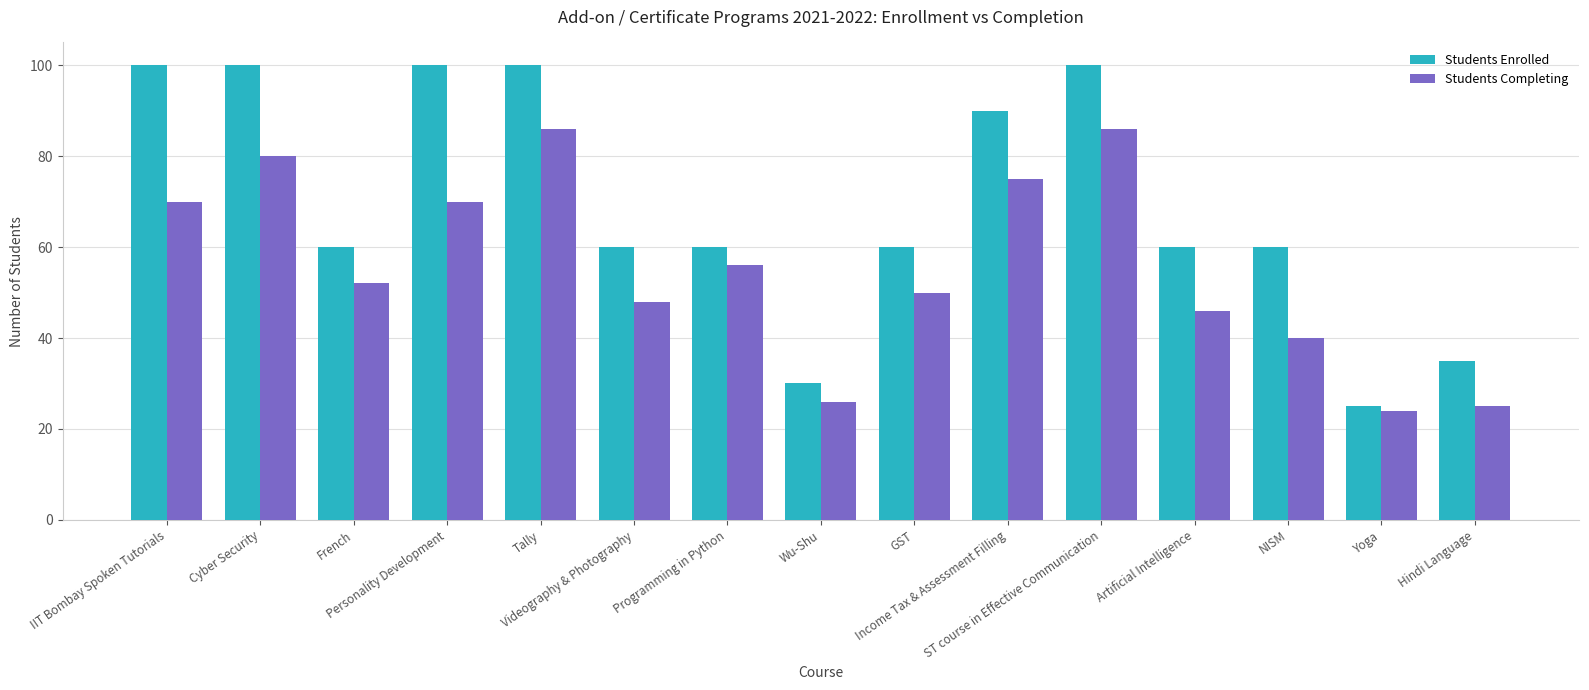

At which label is Students Completing closest to 55?

Programming in Python